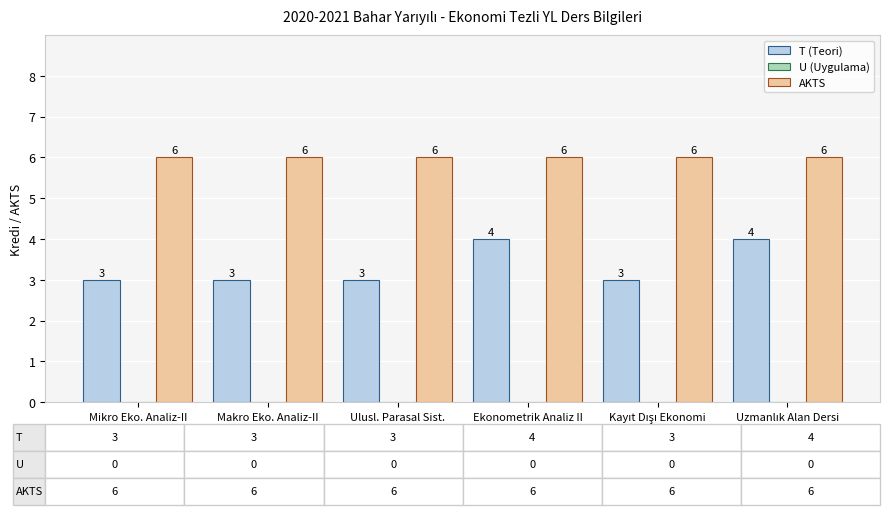

Reading left to right, what are all the values shown in this chart?

T (Teori): 3	3	3	4	3	4
AKTS: 6	6	6	6	6	6